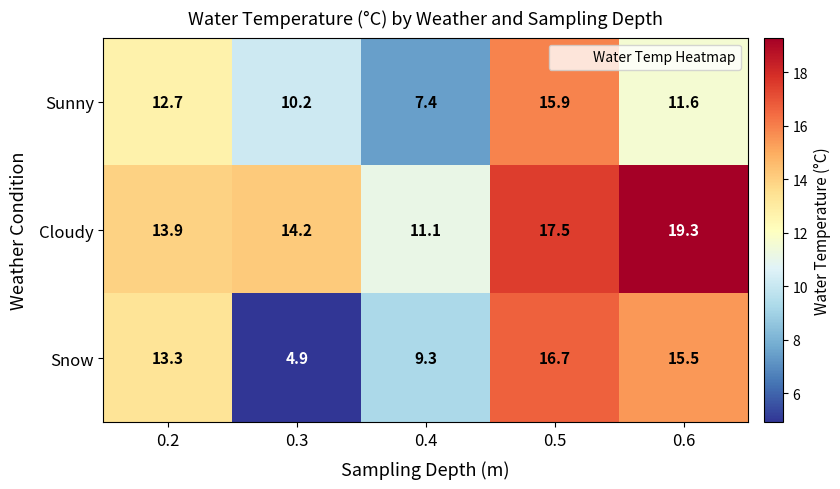

Reading right to left, extract all data points from this chart.

Sunny: 11.6	15.9	7.4	10.2	12.7
Cloudy: 19.3	17.5	11.1	14.2	13.9
Snow: 15.5	16.7	9.3	4.9	13.3